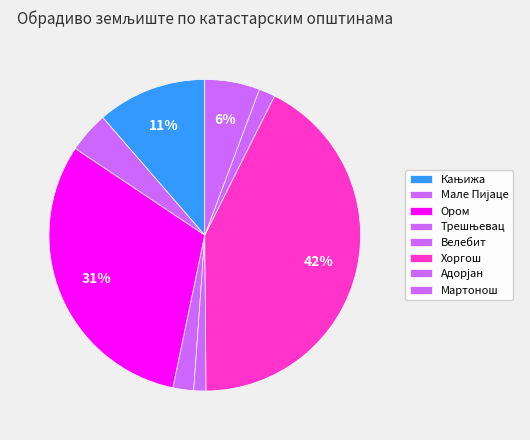

True or false: Хоргош accounts for 33% of the total.

False